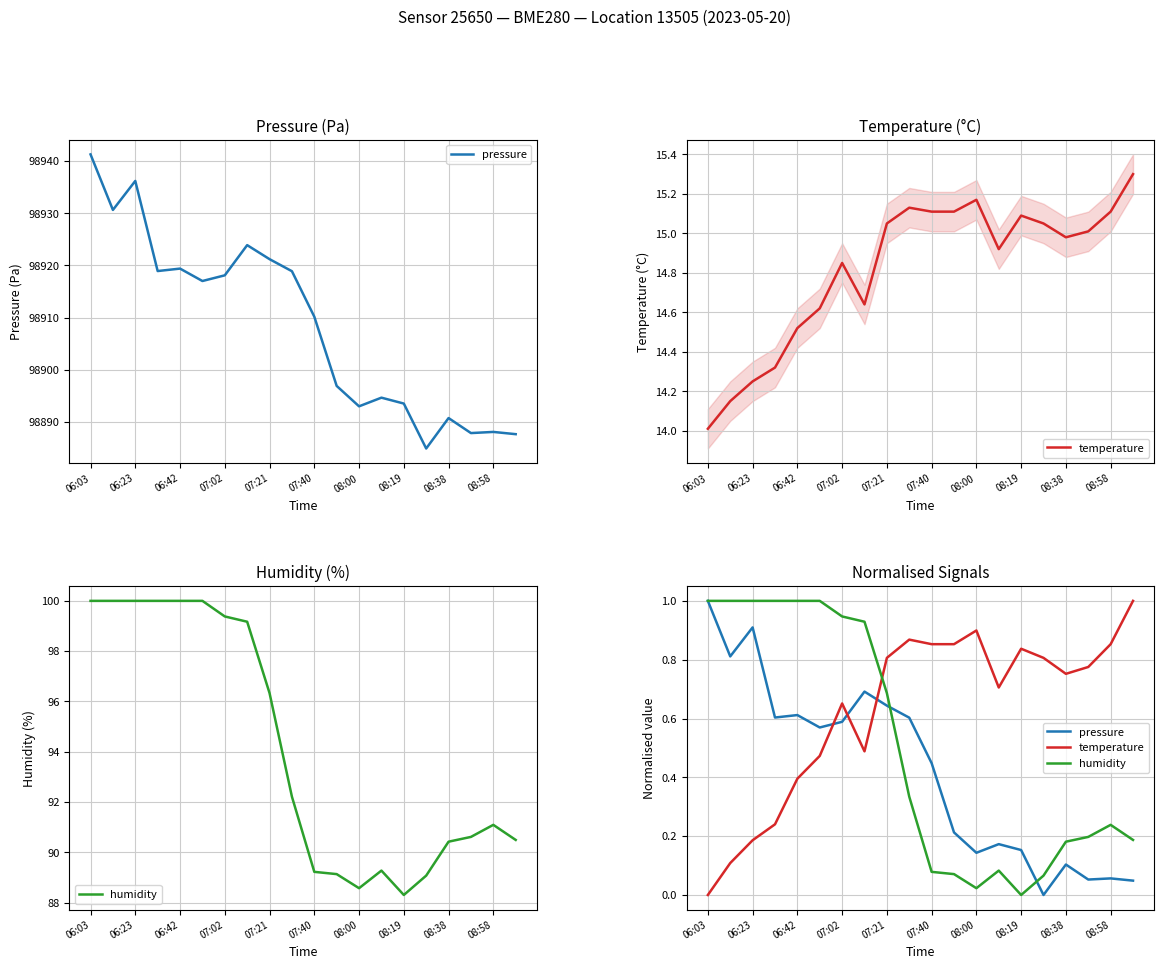

True or false: temperature has more than 1 points higher than both neighbors.

True